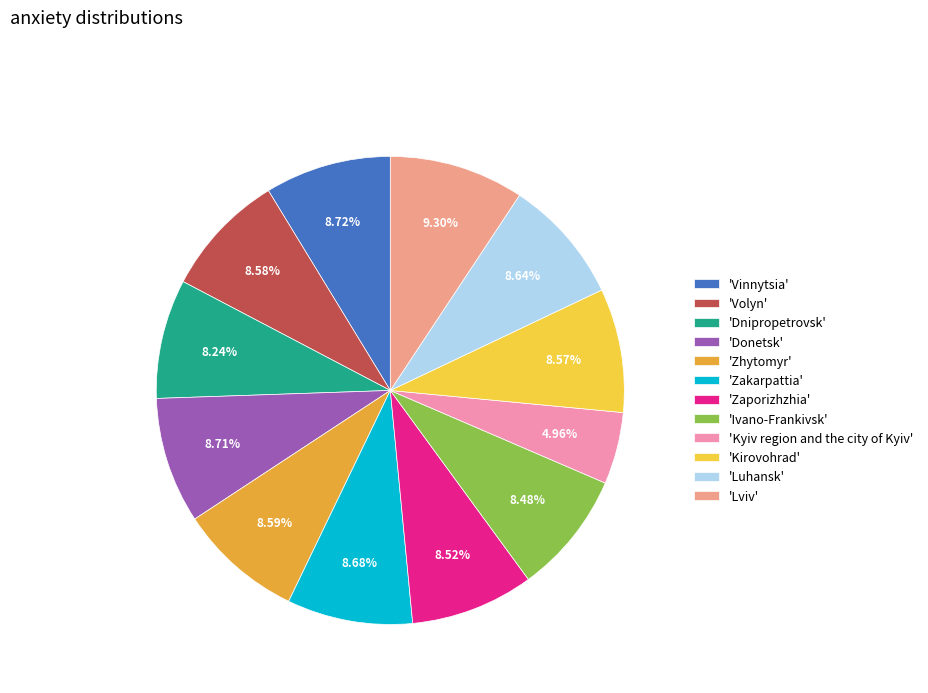

How many slices are in this pie chart?

12